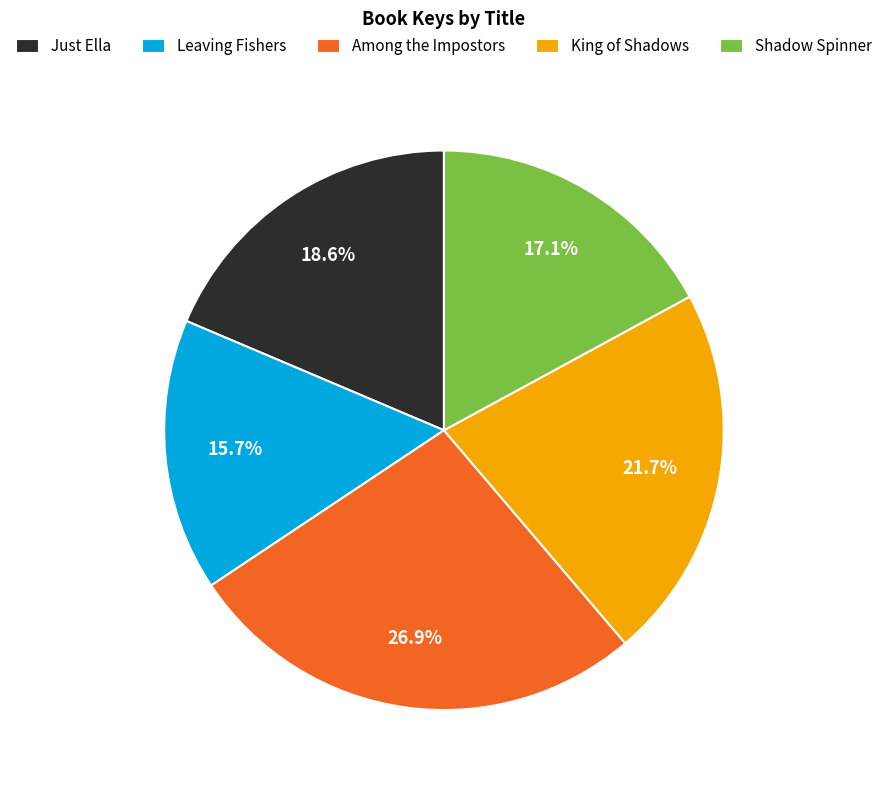

What is the ratio of the value at King of Shadows to the value at Among the Impostors?

0.8